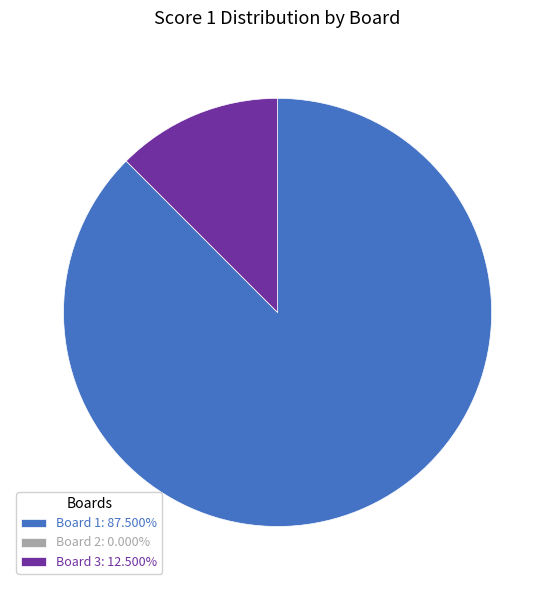

The Board 3 slice represents 22% of the pie. True or false?

False